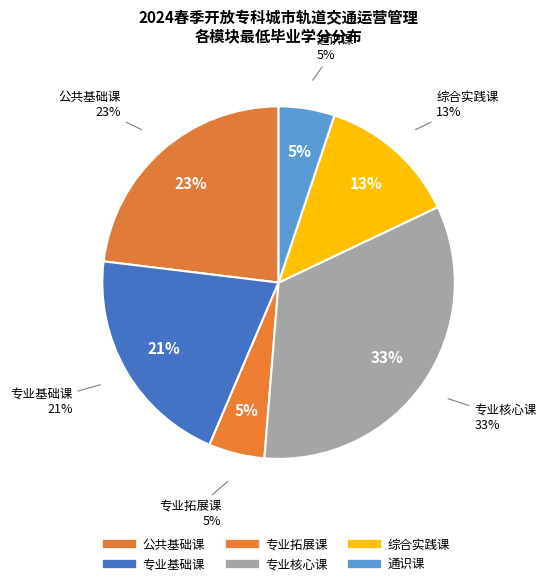

Is it true that 专业核心课 is 33% of the pie?

True